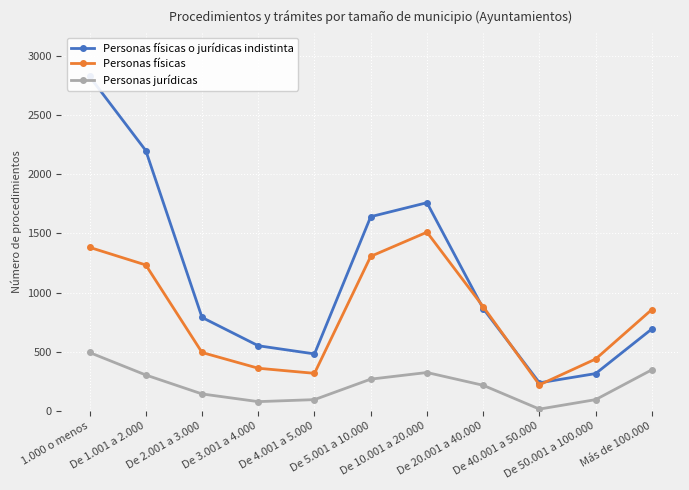

How many intersections are there between Personas físicas o jurídicas indistinta and Personas físicas?

3